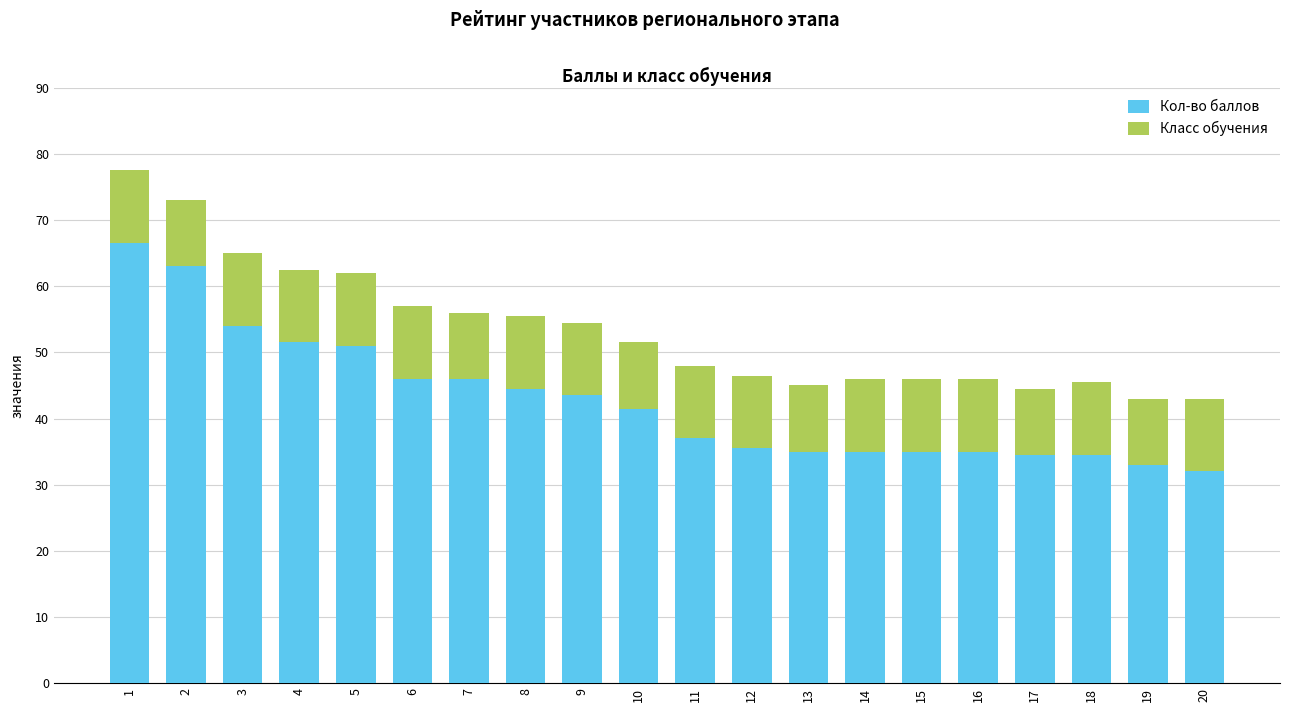

The Кол-во баллов series shows 51.5 at 4. True or false?

True